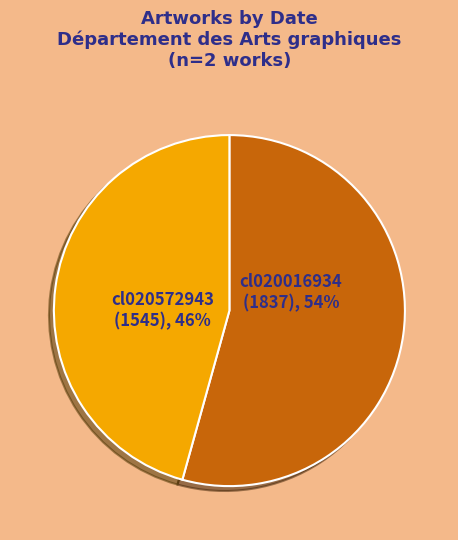

Is it true that cl020016934 (1837), 54% is 40% of the pie?

False